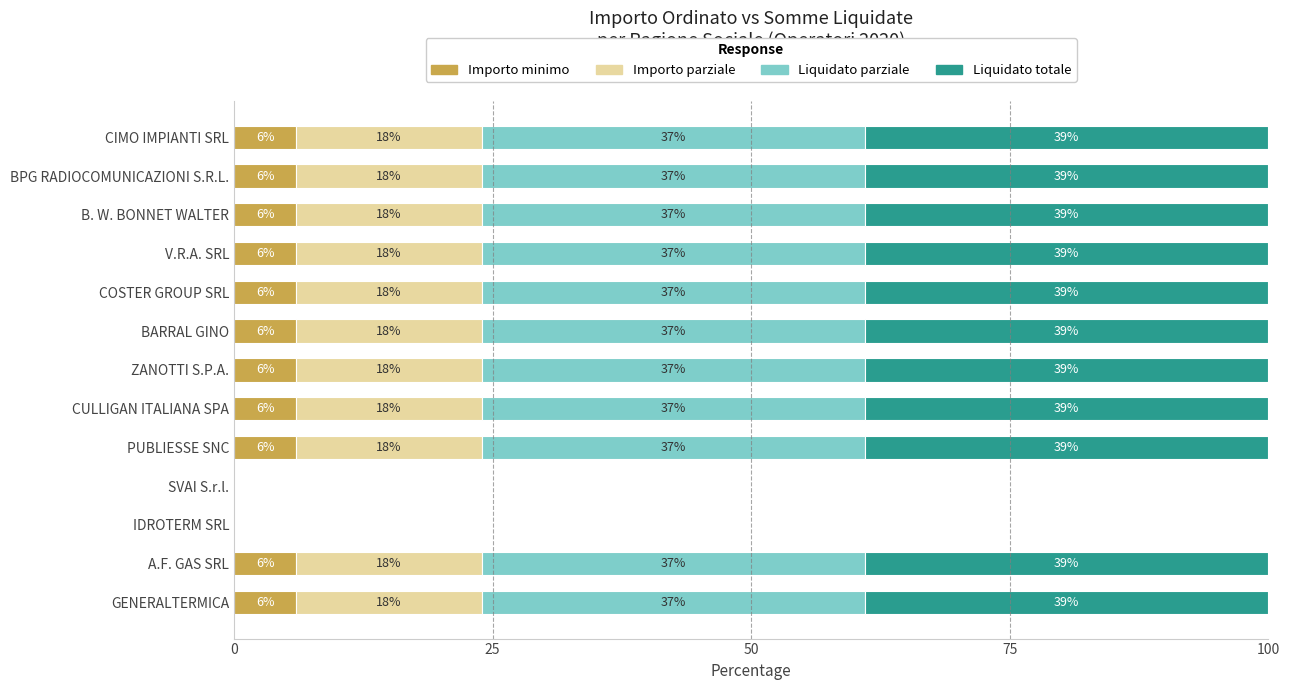

What is the approximate value of Importo minimo at B. W. BONNET WALTER?

6